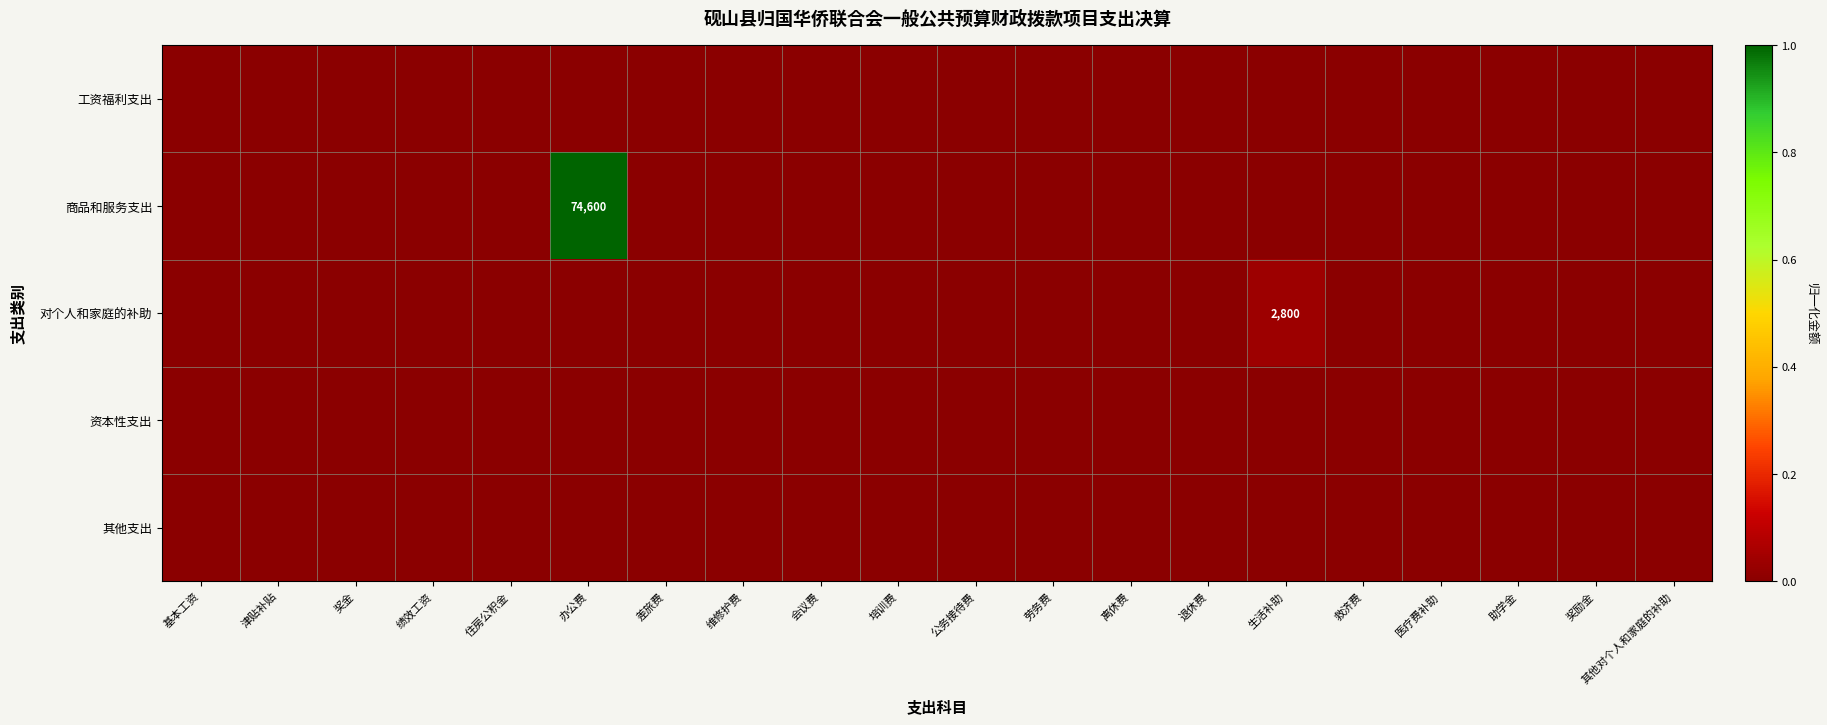

Which series has the largest range (max minus min)?

商品和服务支出